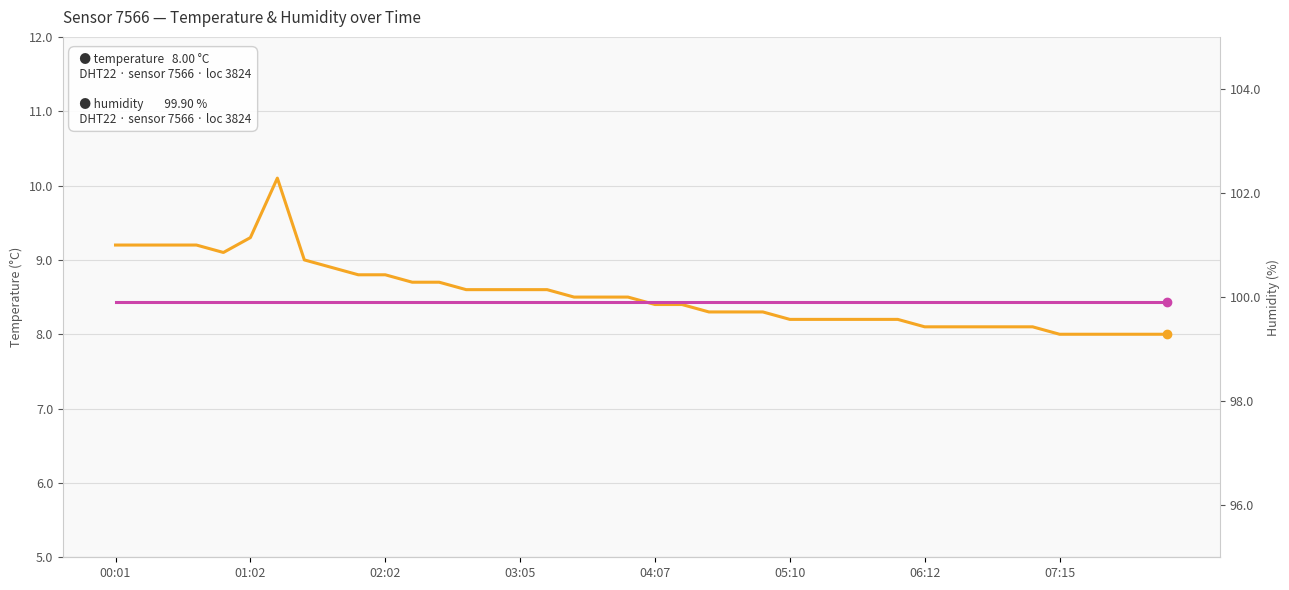

What are all the series names shown in the legend?

temperature, humidity